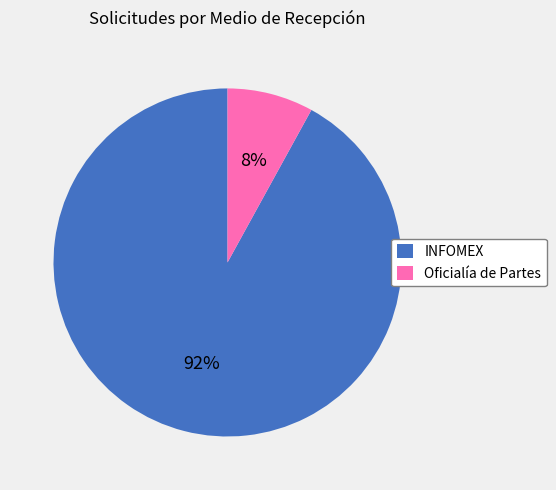

Which category has the biggest portion of the pie?

INFOMEX